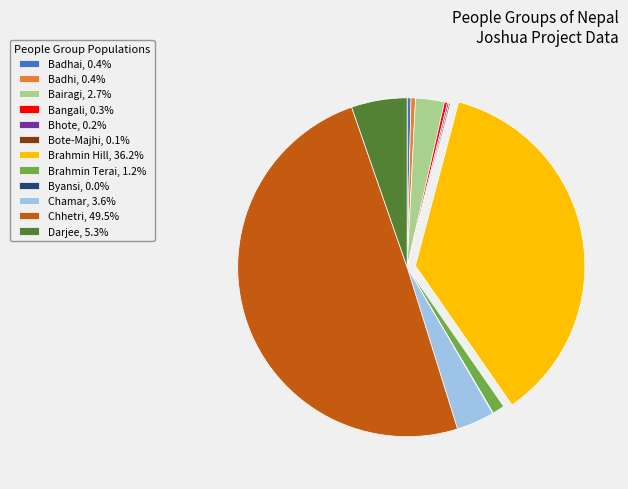

Which category has the biggest portion of the pie?

Chhetri